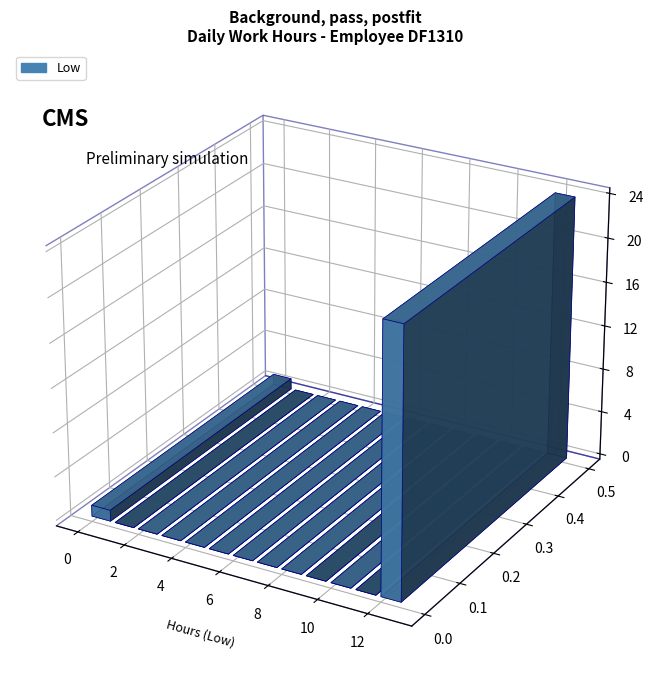

Are the bars grouped side by side (vs. stacked)?

No